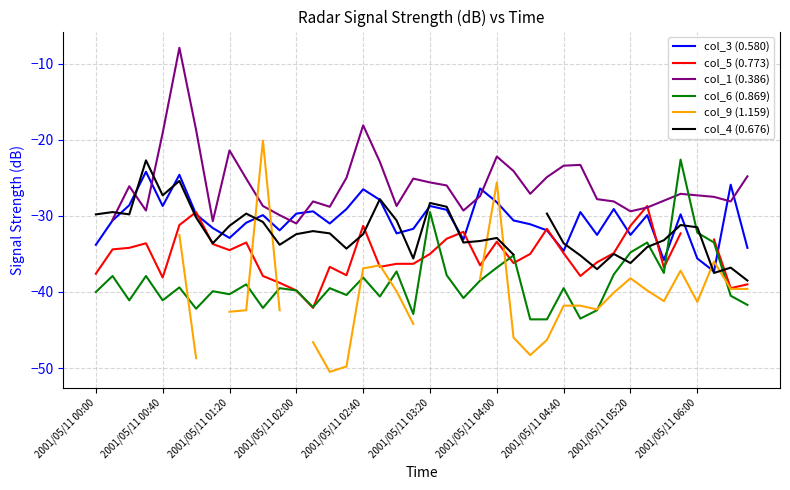

What is the highest value of the col_6 (0.869) series?

-22.6